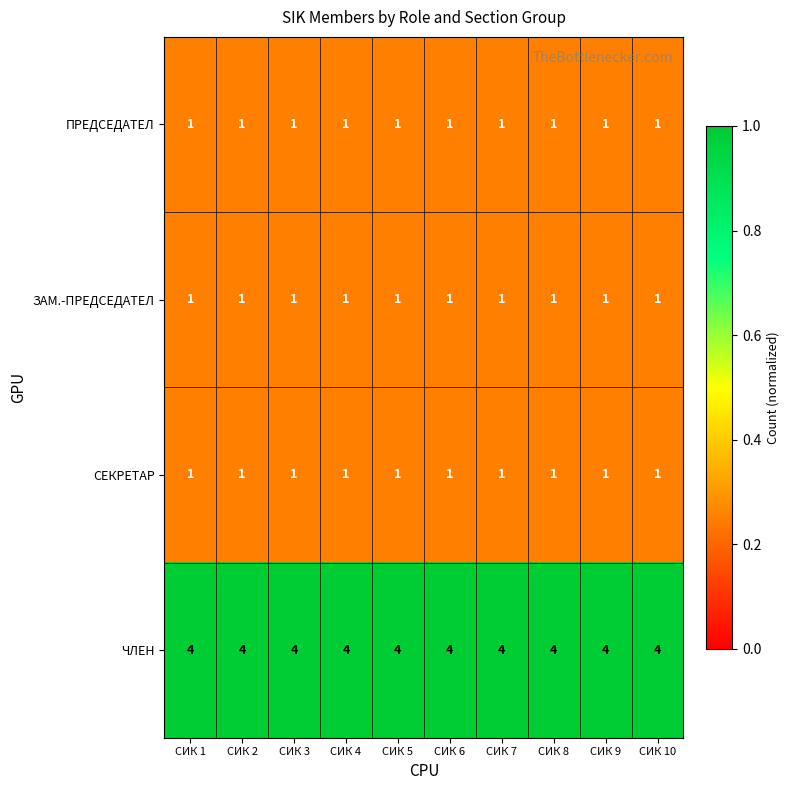

At how many categories does at least one series exceed 1?

10